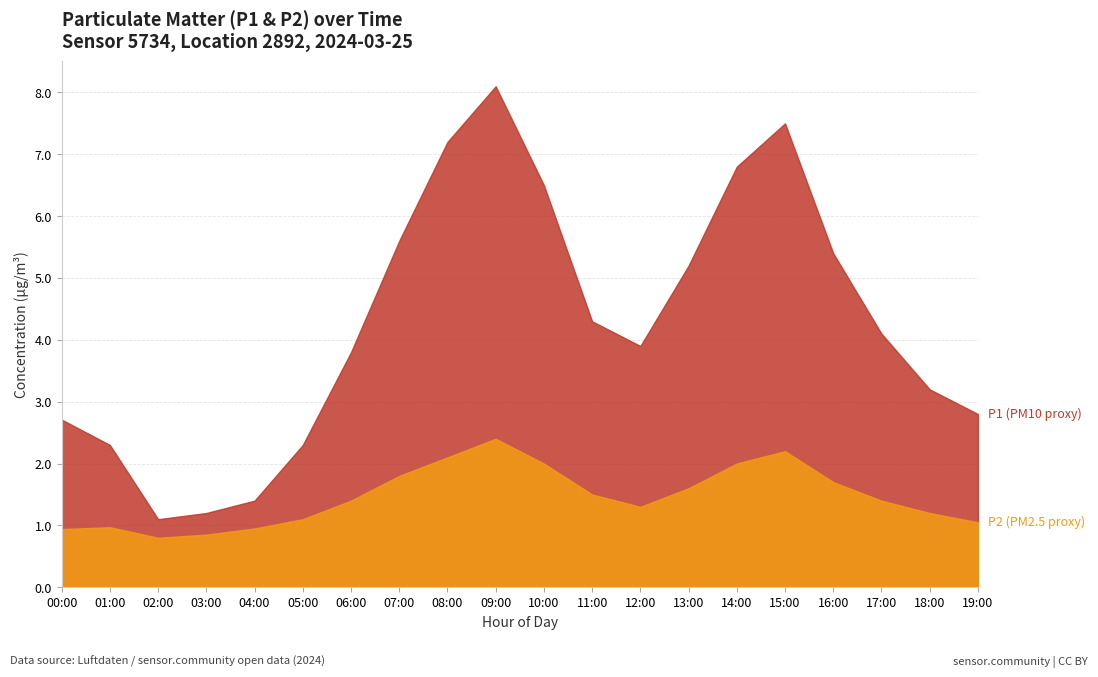

What position from the left is 05:00?

6